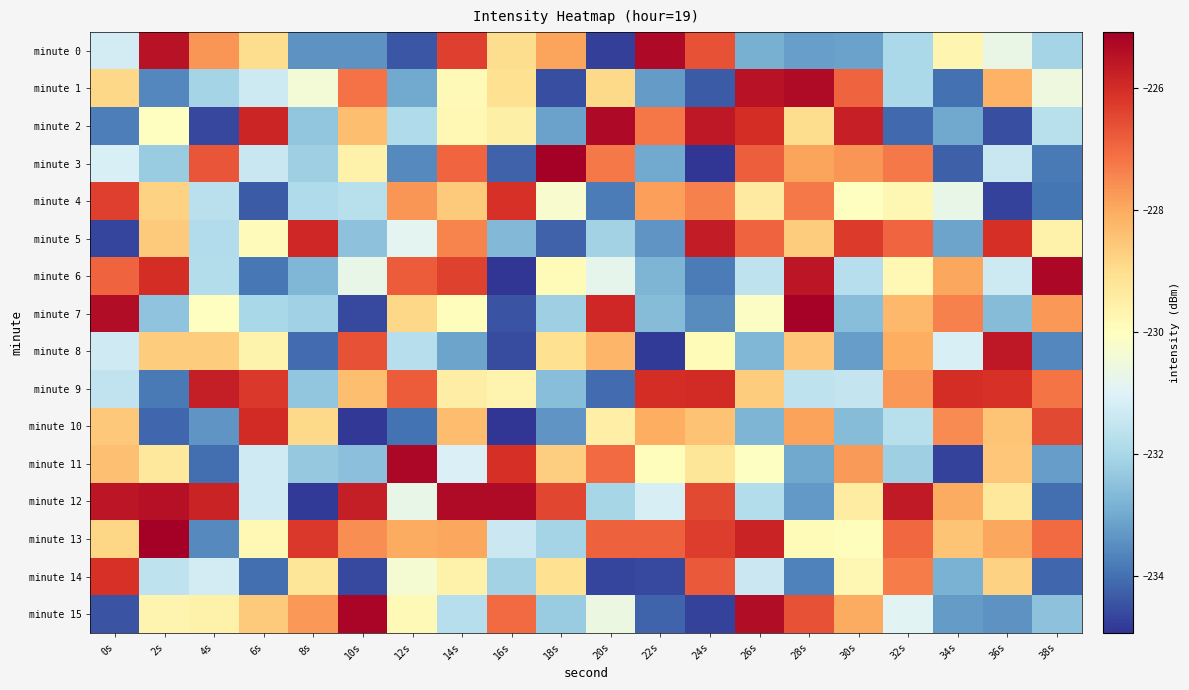

Reading left to right, transcribe all the data shown in this chart.

minute 0: 0s=-231.2	2s=-225.5	4s=-227.7	6s=-229.0	8s=-233.4	10s=-233.4	12s=-234.4	14s=-226.3	16s=-229.0	18s=-227.9	20s=-234.8	22s=-225.3	24s=-226.7	26s=-232.9	28s=-233.2	30s=-233.2	32s=-231.9	34s=-229.7	36s=-230.7	38s=-232.1
minute 1: 0s=-228.9	2s=-233.6	4s=-232.1	6s=-231.3	8s=-230.4	10s=-227.1	12s=-233.0	14s=-229.8	16s=-229.1	18s=-234.5	20s=-228.9	22s=-233.3	24s=-234.3	26s=-225.5	28s=-225.3	30s=-226.9	32s=-231.9	34s=-234.0	36s=-228.1	38s=-230.6
minute 2: 0s=-233.8	2s=-230.0	4s=-234.6	6s=-225.9	8s=-232.4	10s=-228.4	12s=-231.9	14s=-229.8	16s=-229.5	18s=-233.1	20s=-225.3	22s=-227.2	24s=-225.6	26s=-226.0	28s=-229.0	30s=-225.8	32s=-234.1	34s=-233.0	36s=-234.5	38s=-231.7
minute 3: 0s=-231.1	2s=-232.3	4s=-226.7	6s=-231.4	8s=-232.2	10s=-229.6	12s=-233.6	14s=-227.0	16s=-234.2	18s=-225.1	20s=-227.3	22s=-233.0	24s=-234.9	26s=-226.8	28s=-227.9	30s=-227.7	32s=-227.3	34s=-234.2	36s=-231.4	38s=-233.8
minute 4: 0s=-226.4	2s=-228.8	4s=-231.7	6s=-234.4	8s=-231.9	10s=-231.7	12s=-227.7	14s=-228.6	16s=-226.1	18s=-230.3	20s=-233.8	22s=-227.9	24s=-227.4	26s=-229.4	28s=-227.3	30s=-230.1	32s=-229.8	34s=-230.7	36s=-234.7	38s=-233.9
minute 5: 0s=-234.7	2s=-228.6	4s=-231.8	6s=-229.9	8s=-225.9	10s=-232.5	12s=-230.9	14s=-227.4	16s=-232.7	18s=-234.2	20s=-232.1	22s=-233.4	24s=-225.7	26s=-226.9	28s=-228.7	30s=-226.3	32s=-227.0	34s=-233.1	36s=-226.1	38s=-229.6
minute 6: 0s=-226.9	2s=-226.0	4s=-231.8	6s=-233.9	8s=-232.7	10s=-230.7	12s=-226.8	14s=-226.4	16s=-234.9	18s=-229.9	20s=-230.8	22s=-232.8	24s=-233.8	26s=-231.6	28s=-225.6	30s=-231.8	32s=-229.8	34s=-228.0	36s=-231.4	38s=-225.3
minute 7: 0s=-225.4	2s=-232.5	4s=-230.0	6s=-232.0	8s=-232.1	10s=-234.6	12s=-228.9	14s=-230.0	16s=-234.5	18s=-232.2	20s=-225.9	22s=-232.6	24s=-233.5	26s=-230.1	28s=-225.1	30s=-232.6	32s=-228.3	34s=-227.4	36s=-232.6	38s=-227.7
minute 8: 0s=-231.3	2s=-228.7	4s=-228.7	6s=-229.6	8s=-234.1	10s=-226.6	12s=-231.8	14s=-233.1	16s=-234.6	18s=-229.1	20s=-228.2	22s=-234.8	24s=-229.9	26s=-232.7	28s=-228.5	30s=-233.2	32s=-228.1	34s=-231.1	36s=-225.6	38s=-233.6
minute 9: 0s=-231.6	2s=-233.9	4s=-225.7	6s=-226.2	8s=-232.4	10s=-228.4	12s=-226.8	14s=-229.4	16s=-229.7	18s=-232.6	20s=-234.1	22s=-226.0	24s=-226.0	26s=-228.7	28s=-231.6	30s=-231.5	32s=-227.7	34s=-226.0	36s=-226.1	38s=-227.2
minute 10: 0s=-228.6	2s=-234.1	4s=-233.4	6s=-226.0	8s=-228.9	10s=-234.9	12s=-234.0	14s=-228.4	16s=-234.9	18s=-233.4	20s=-229.5	22s=-228.1	24s=-228.5	26s=-232.7	28s=-227.9	30s=-232.6	32s=-231.7	34s=-227.5	36s=-228.5	38s=-226.5
minute 11: 0s=-228.4	2s=-229.3	4s=-234.1	6s=-231.3	8s=-232.3	10s=-232.5	12s=-225.3	14s=-231.1	16s=-226.1	18s=-228.7	20s=-227.0	22s=-230.0	24s=-229.2	26s=-230.1	28s=-233.0	30s=-227.8	32s=-232.2	34s=-234.7	36s=-228.5	38s=-233.2
minute 12: 0s=-225.6	2s=-225.4	4s=-225.8	6s=-231.3	8s=-234.8	10s=-225.7	12s=-230.7	14s=-225.3	16s=-225.4	18s=-226.5	20s=-232.0	22s=-231.1	24s=-226.5	26s=-231.8	28s=-233.3	30s=-229.4	32s=-225.6	34s=-228.0	36s=-229.3	38s=-234.0
minute 13: 0s=-228.8	2s=-225.1	4s=-233.6	6s=-229.8	8s=-226.2	10s=-227.6	12s=-228.0	14s=-228.0	16s=-231.4	18s=-232.1	20s=-226.9	22s=-226.9	24s=-226.3	26s=-225.9	28s=-229.9	30s=-230.0	32s=-227.0	34s=-228.5	36s=-228.0	38s=-227.0
minute 14: 0s=-226.1	2s=-231.6	4s=-231.2	6s=-234.0	8s=-229.2	10s=-234.6	12s=-230.3	14s=-229.6	16s=-232.1	18s=-229.1	20s=-234.7	22s=-234.6	24s=-226.8	26s=-231.4	28s=-233.7	30s=-229.8	32s=-227.3	34s=-232.8	36s=-228.8	38s=-234.1
minute 15: 0s=-234.5	2s=-229.7	4s=-229.6	6s=-228.6	8s=-227.7	10s=-225.2	12s=-229.8	14s=-231.8	16s=-227.0	18s=-232.3	20s=-230.6	22s=-234.2	24s=-234.7	26s=-225.4	28s=-226.6	30s=-228.0	32s=-230.9	34s=-233.3	36s=-233.4	38s=-232.5